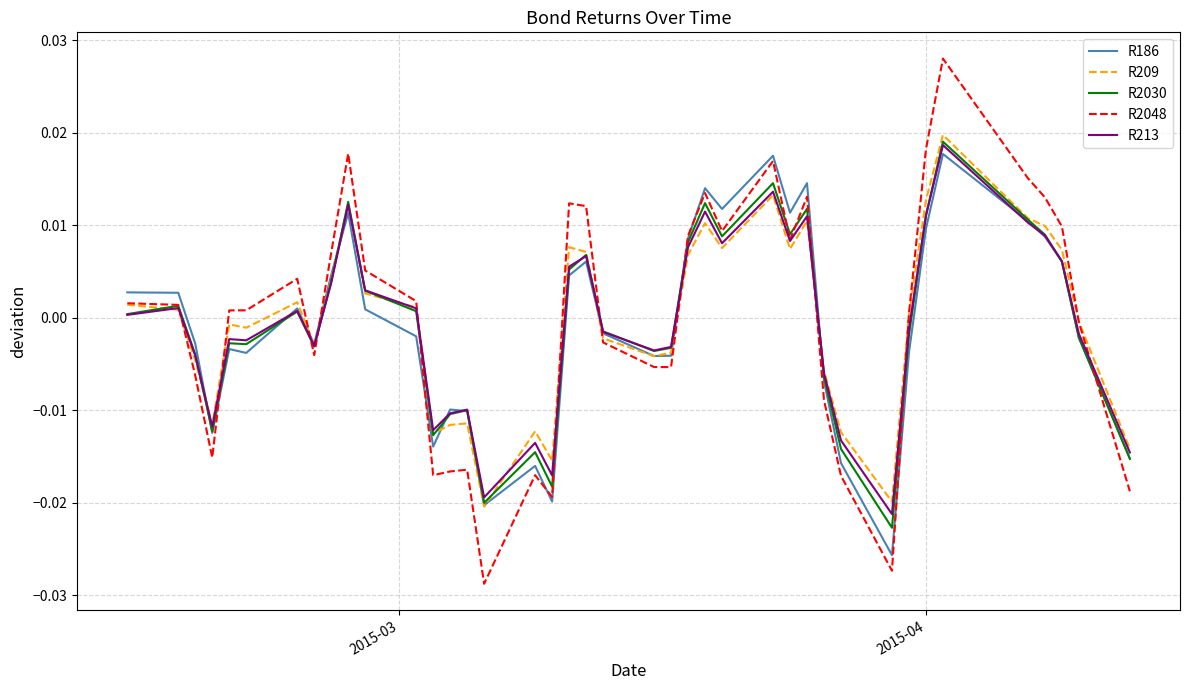

Rank the series by their average value, from lowest to highest.

R186, R2030, R213, R209, R2048